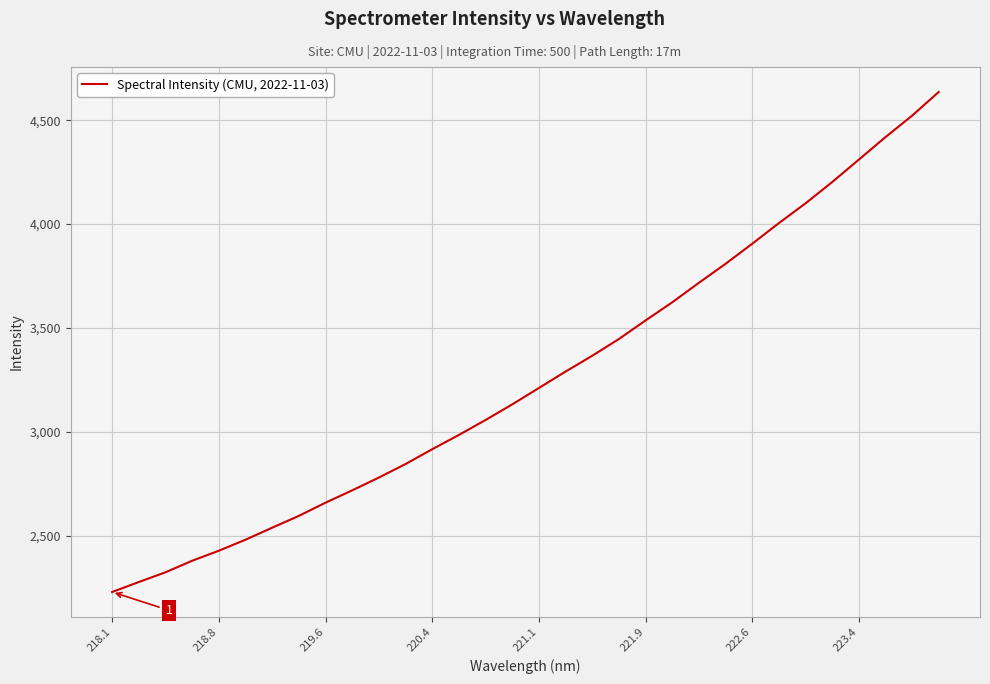

What is the smallest value displayed?

2228.3